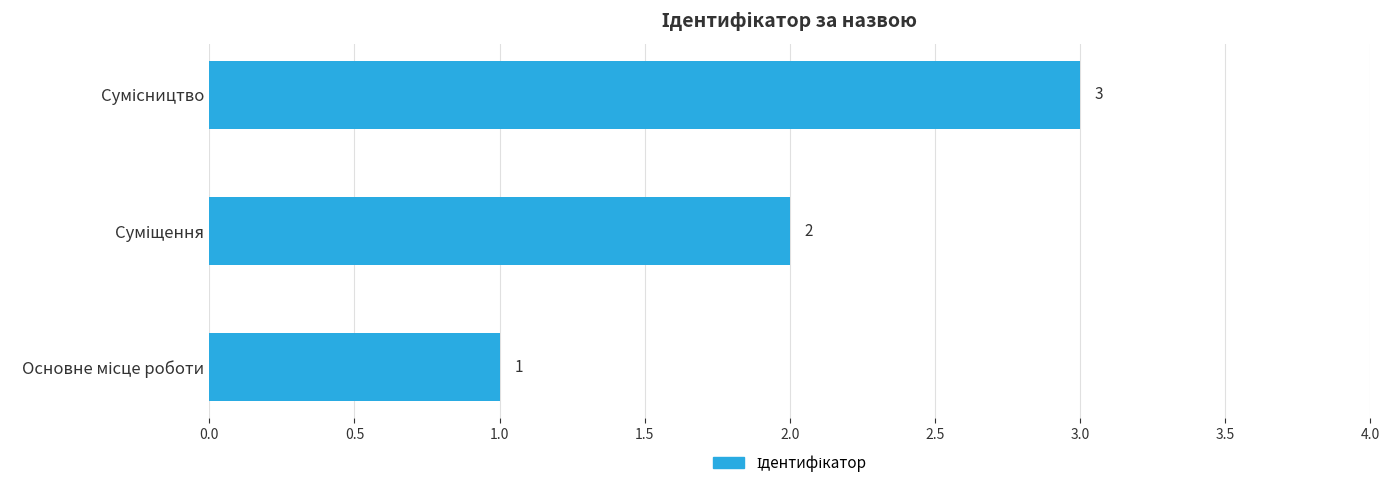

What is the sum of all values?

6